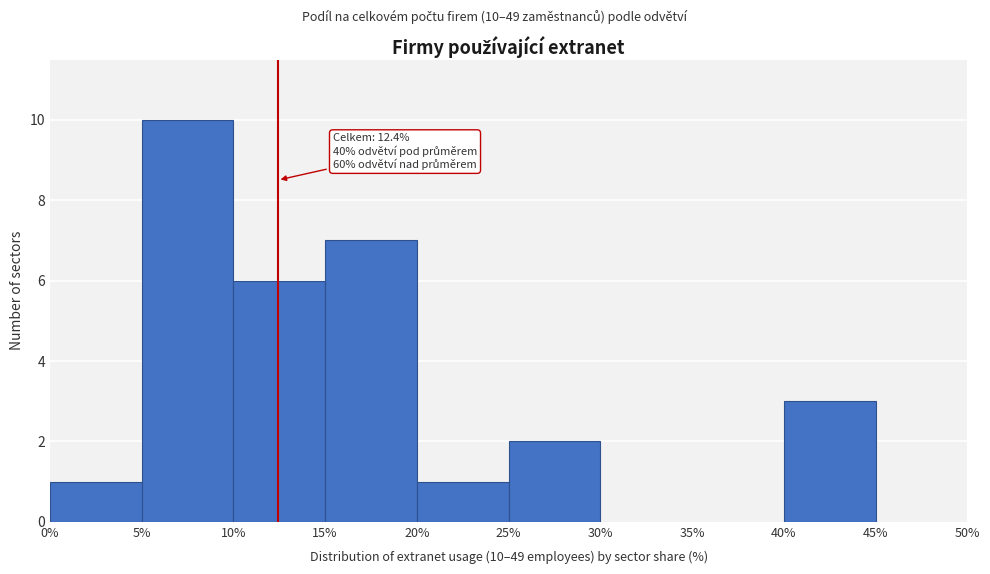

Over which range of the x-axis is the bar tallest?

5% to 10%